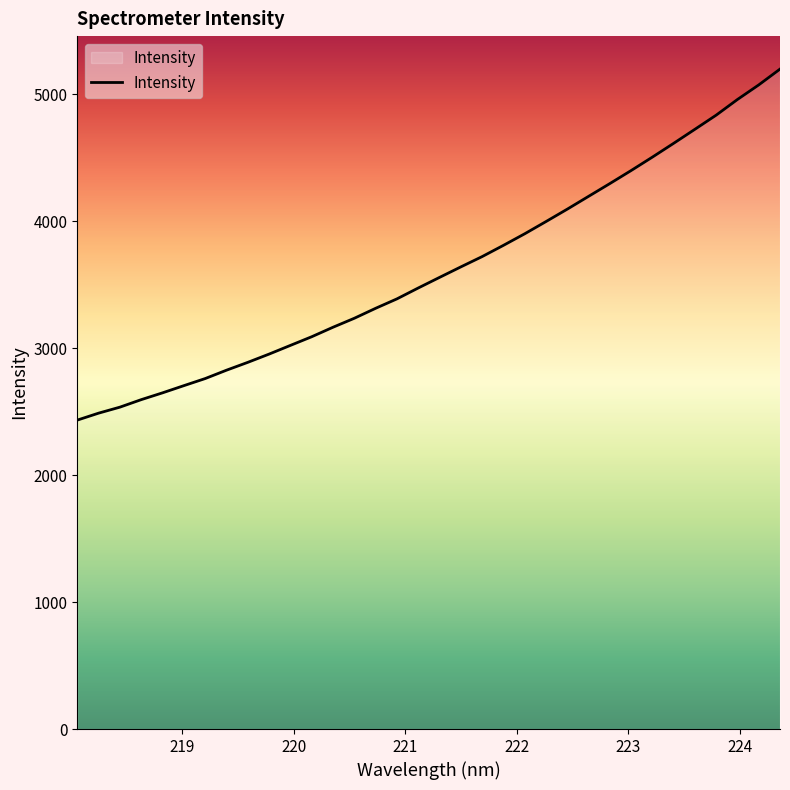

What is the greatest value displayed?

5199.4